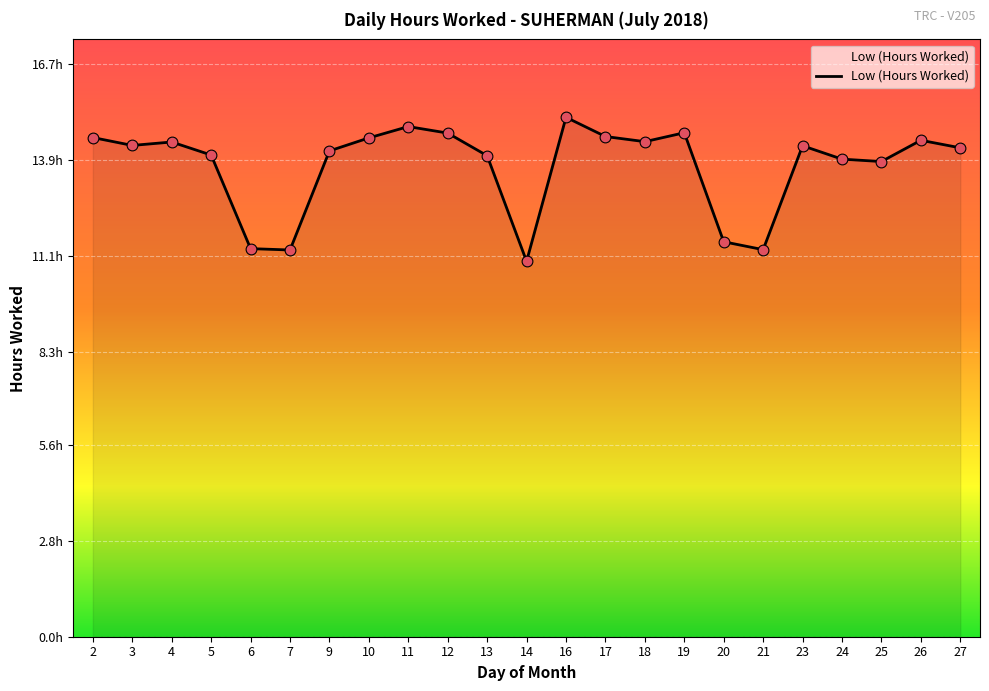

Is this an area chart (filled region under the line)?

Yes